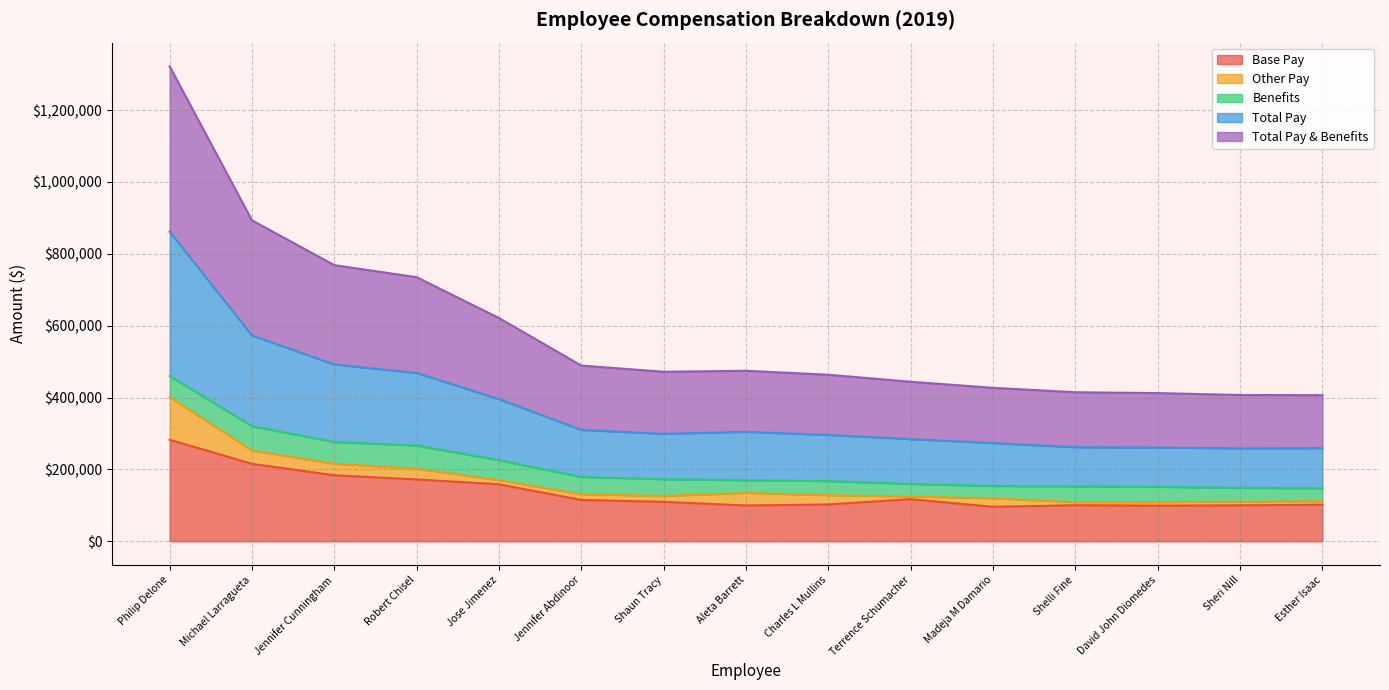

True or false: Total Pay has a value of 134731.1 at Aleta Barrett.

True